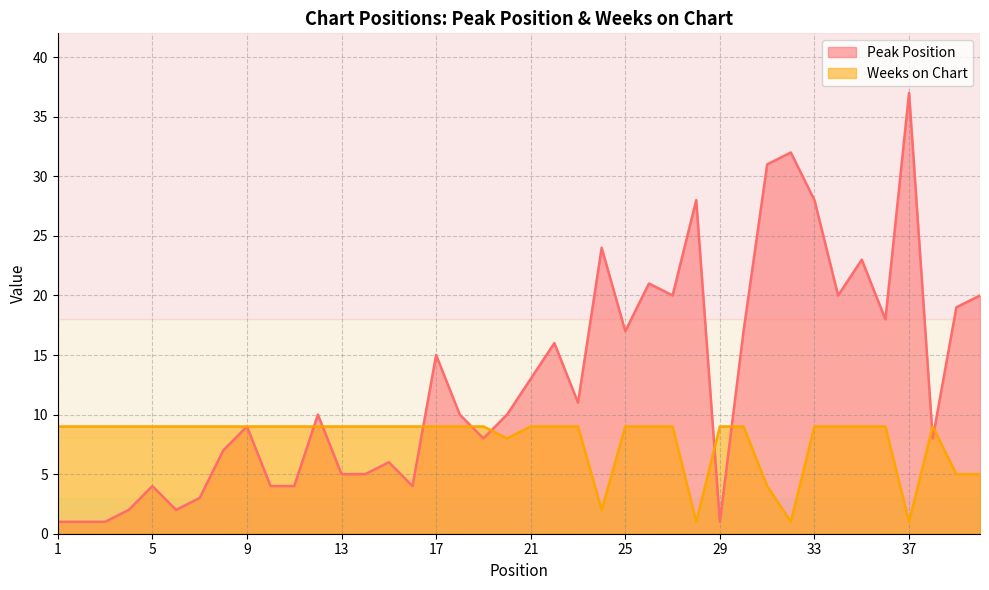

Reading left to right, transcribe all the data shown in this chart.

Peak Position: 1=1	2=1	3=1	4=2	5=4	6=2	7=3	8=7	9=9	10=4	11=4	12=10	13=5	14=5	15=6	16=4	17=15	18=10	19=8	20=10	21=13	22=16	23=11	24=24	25=17	26=21	27=20	28=28	29=1	30=17	31=31	32=32	33=28	34=20	35=23	36=18	37=37	38=8	39=19	40=20
Weeks on Chart: 1=9	2=9	3=9	4=9	5=9	6=9	7=9	8=9	9=9	10=9	11=9	12=9	13=9	14=9	15=9	16=9	17=9	18=9	19=9	20=8	21=9	22=9	23=9	24=2	25=9	26=9	27=9	28=1	29=9	30=9	31=4	32=1	33=9	34=9	35=9	36=9	37=1	38=9	39=5	40=5